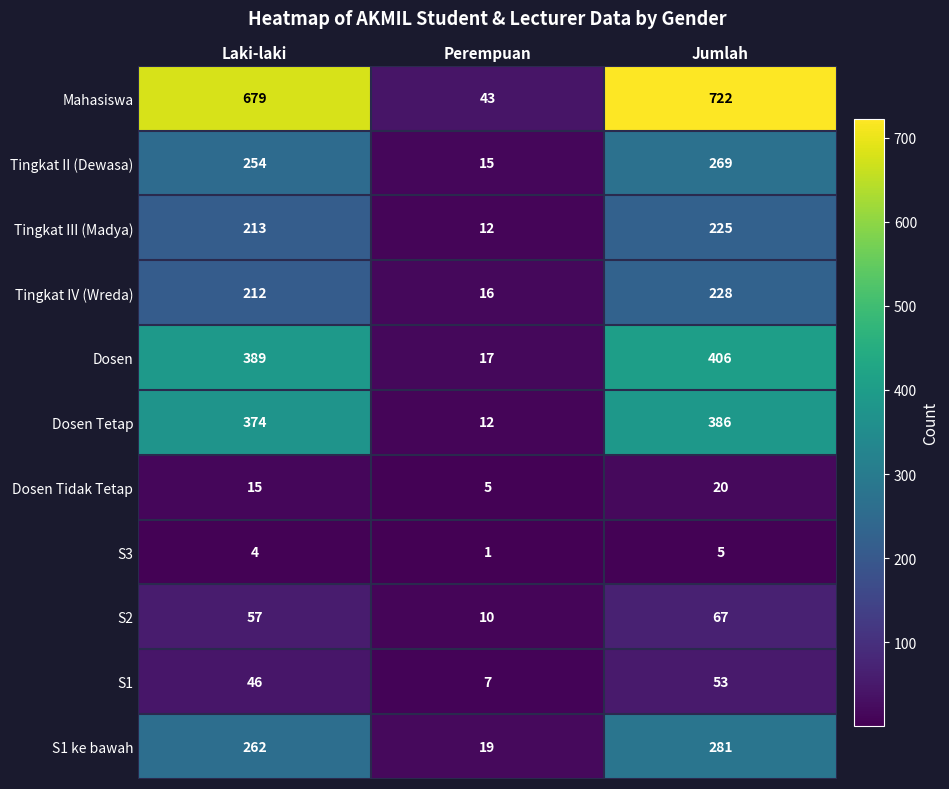

What is the average value of the Tingkat IV (Wreda) series?

152